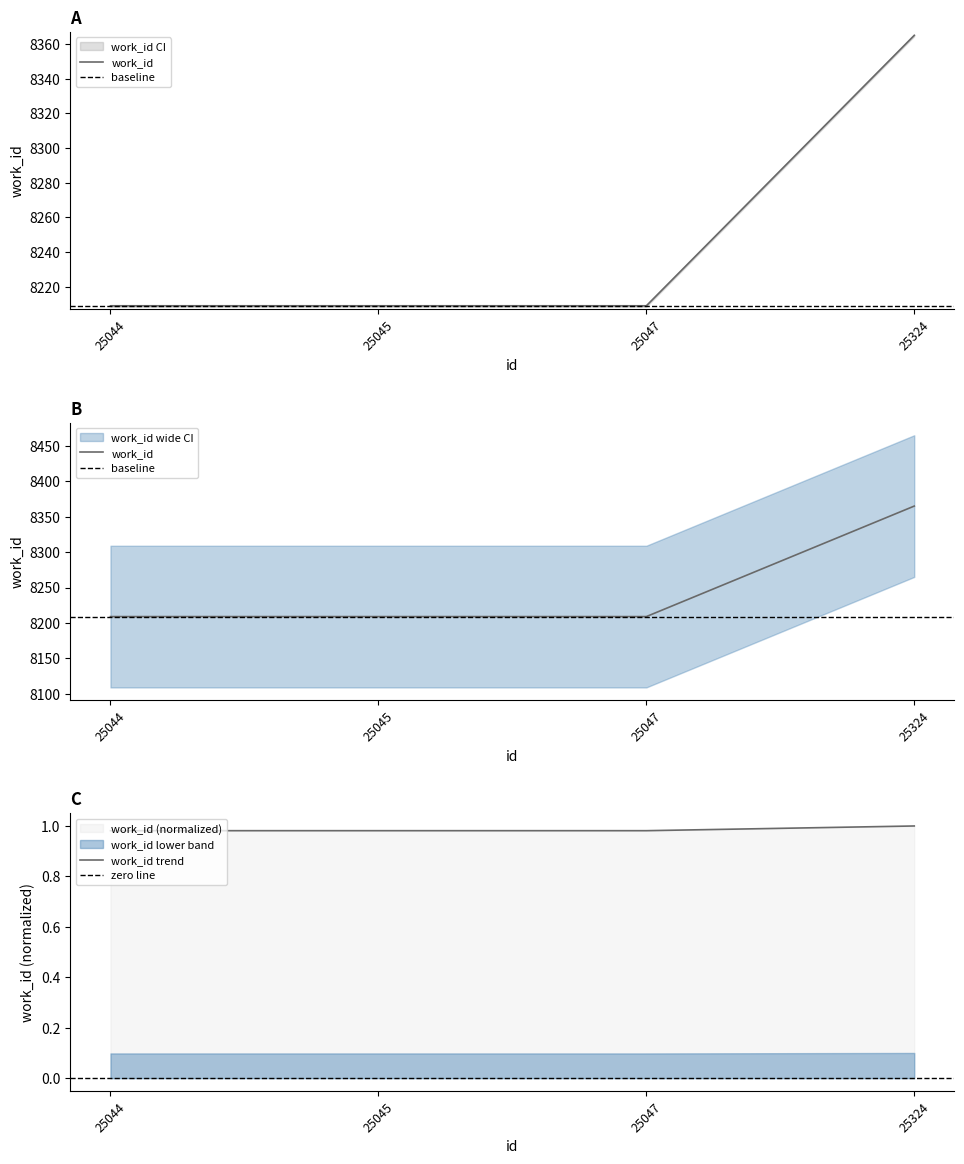

True or false: work_id trend has a value of 0.5 at 25047.

False